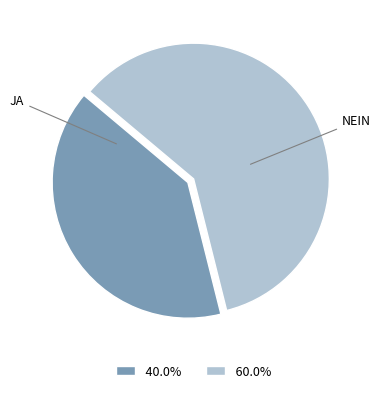

Count the number of slices in the pie.

2